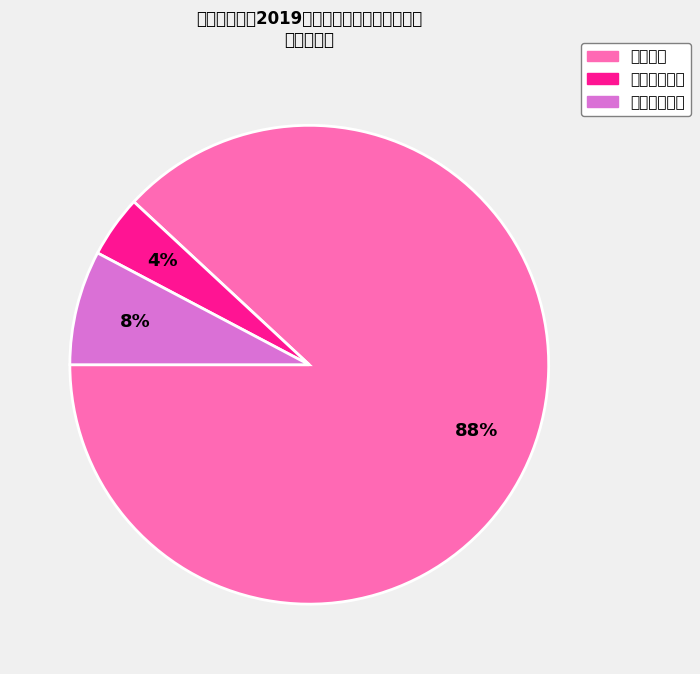

True or false: 住房保障支出 accounts for 19% of the total.

False